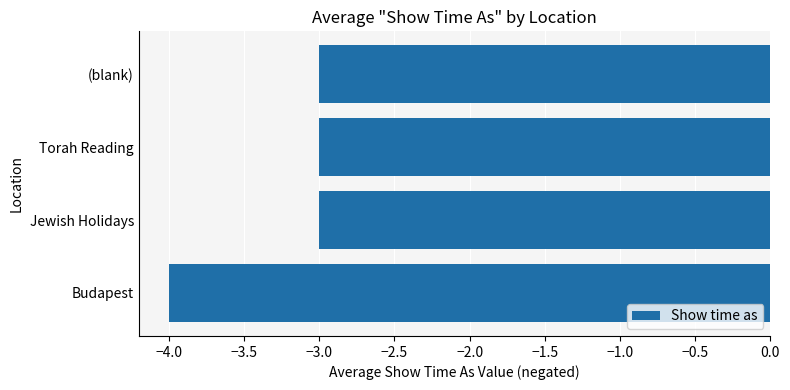

Which has a higher value, Torah Reading or Budapest?

Torah Reading